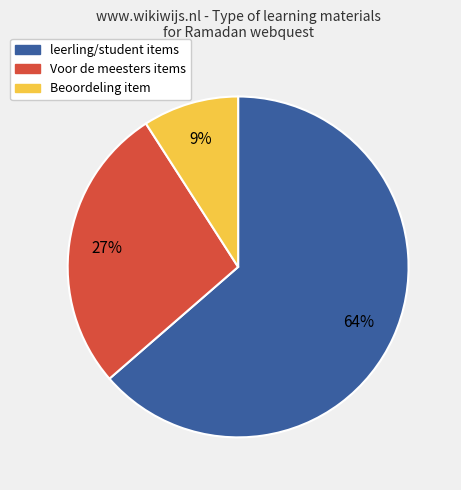

To the nearest percent, what is the average slice percentage?

33%